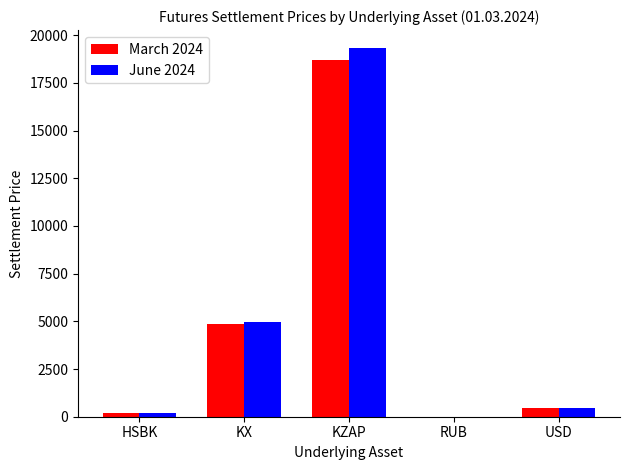

What is the difference between the June 2024 values at USD and KZAP?

18840.4